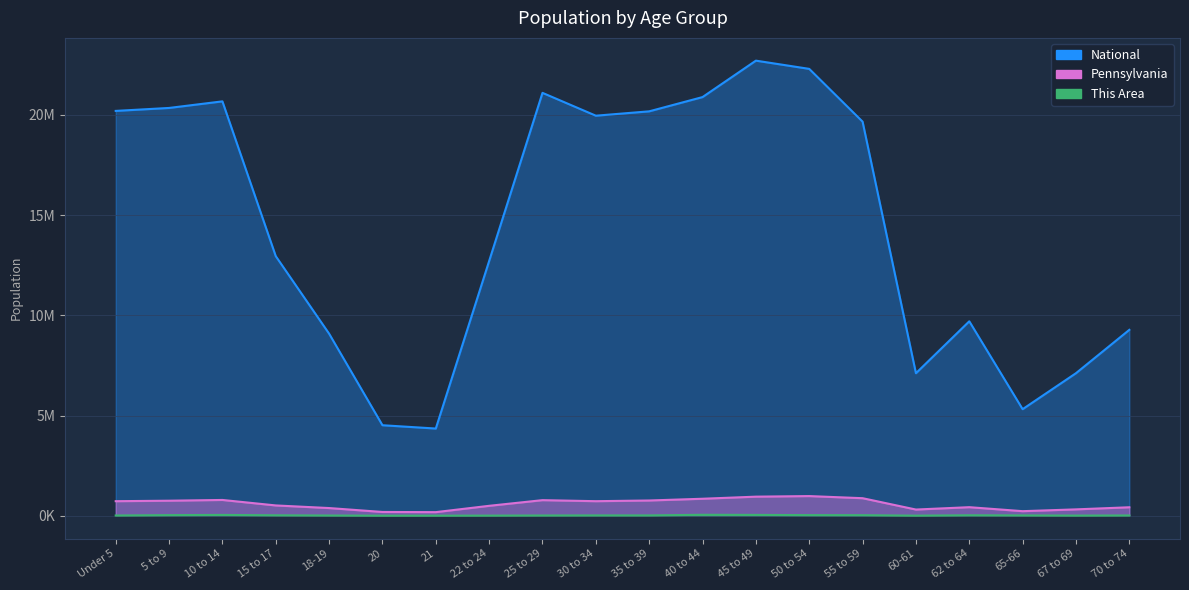

True or false: National and Pennsylvania intersect in this chart.

False